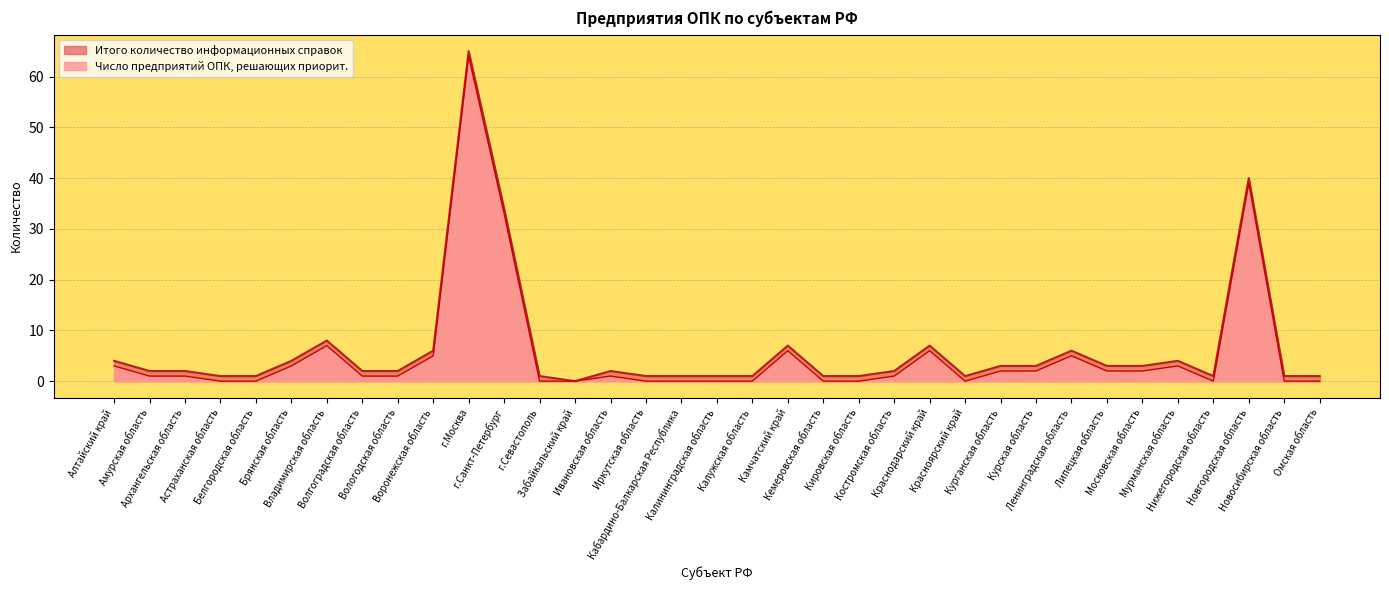

List the series in order of their peak value, lowest first.

Число предприятий ОПК, решающих приорит., Итого количество информационных справок